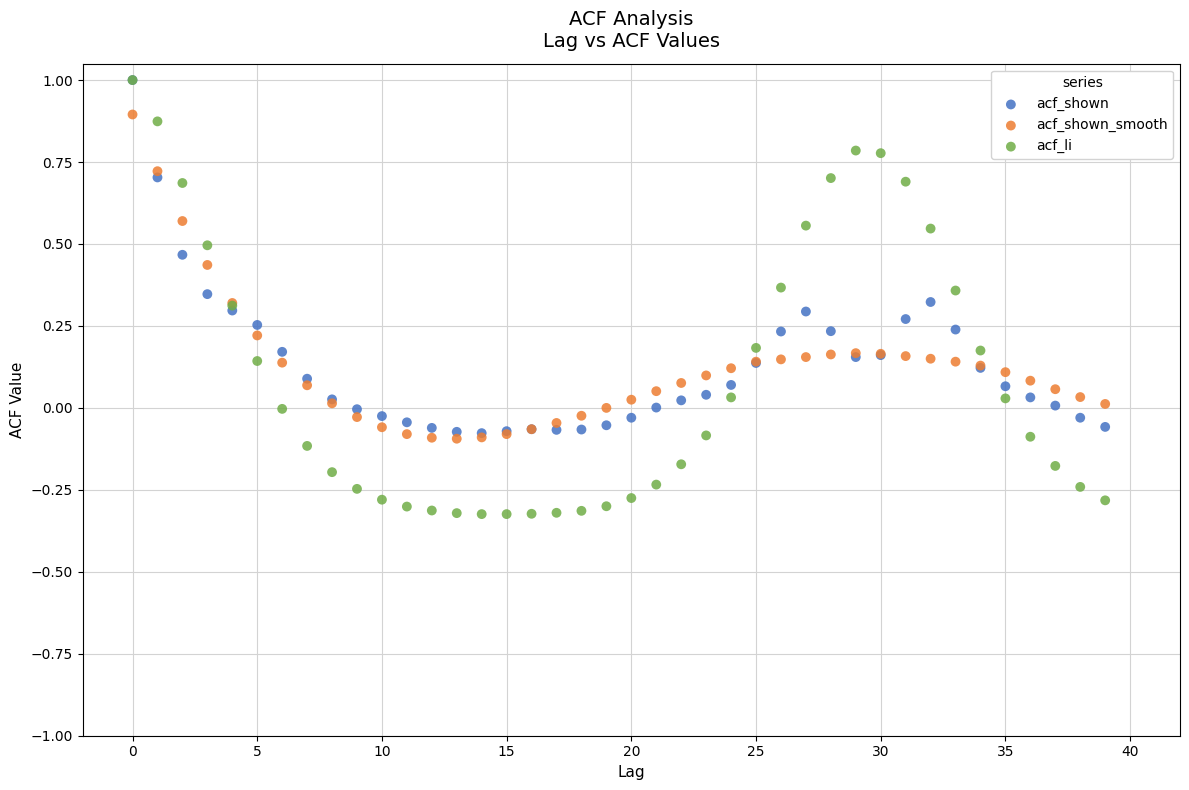

Which series has the widest spread of Y values?

acf_li